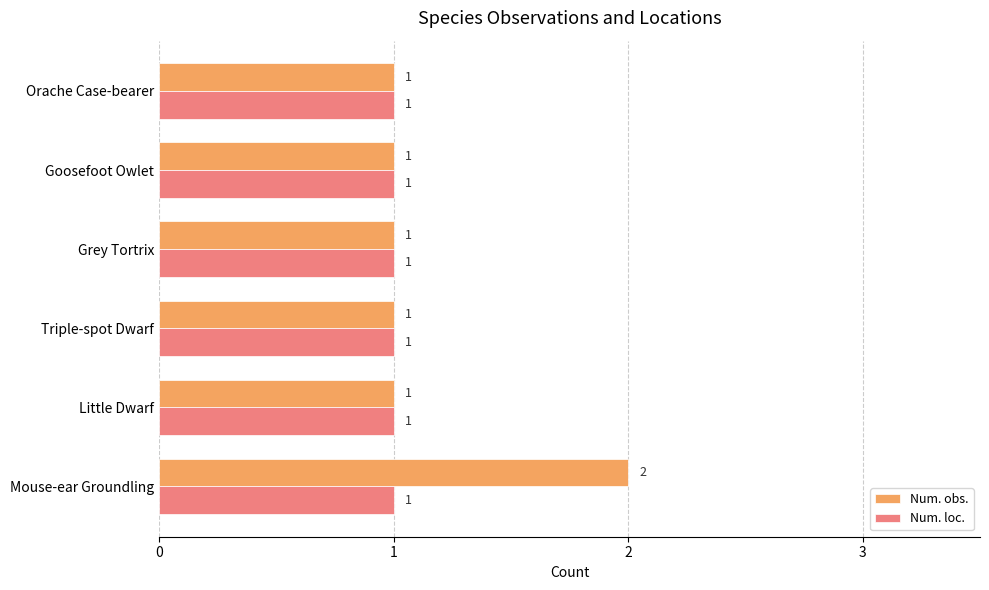

What is the greatest value displayed?

2